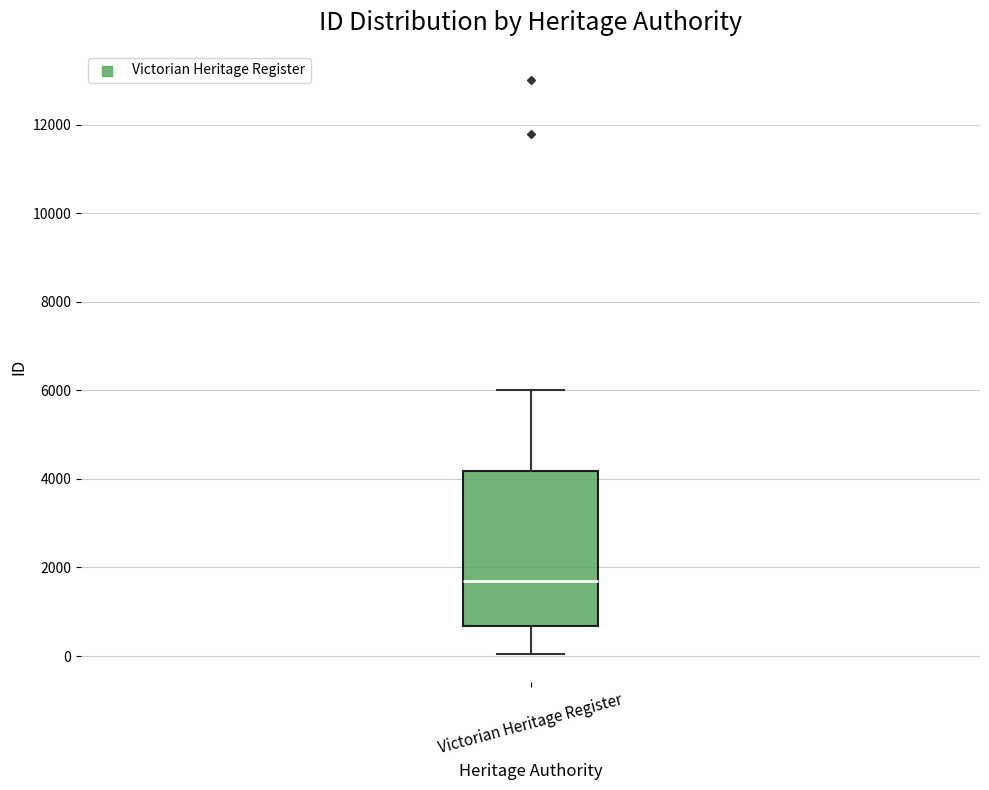

Read this box plot against the y-axis: the position of the median line, the range covered by the box, and the ends of both whiskers. The values are not printed on the chart, so give them approximately, as read against the axis.

median 1600, box 600 to 4200, whiskers 0 to 6000